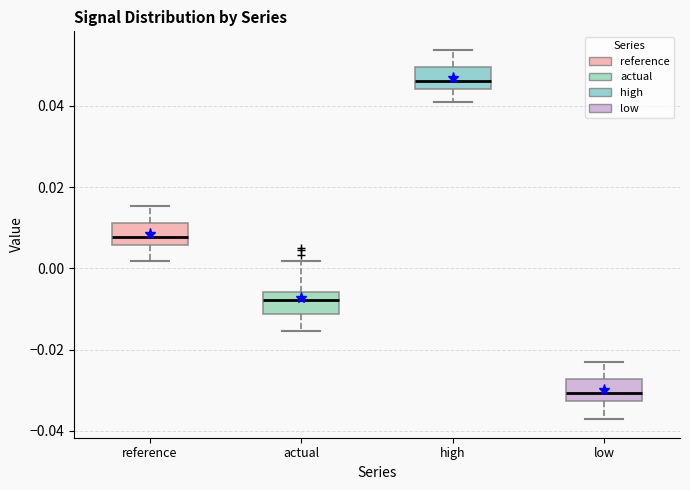

Where is the upper edge of the box for actual on the y-axis? The values are not printed on the chart, so give them approximately, as read against the axis.

-0.006